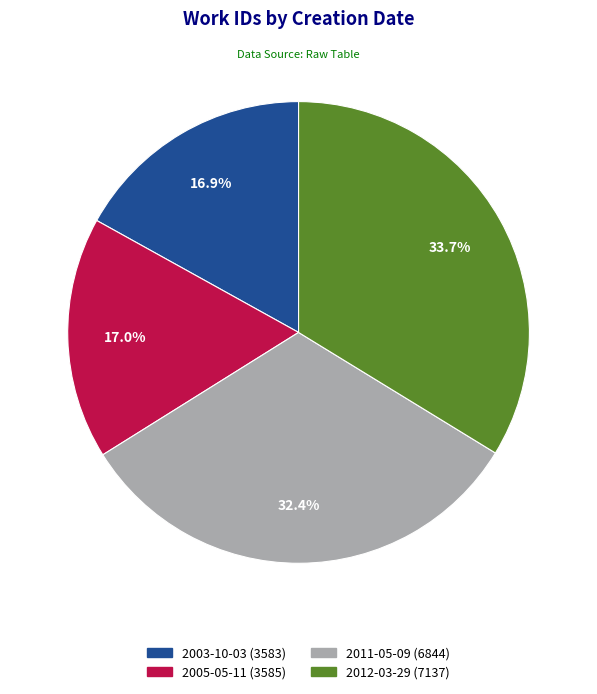

To the nearest percent, what is the average slice percentage?

25%